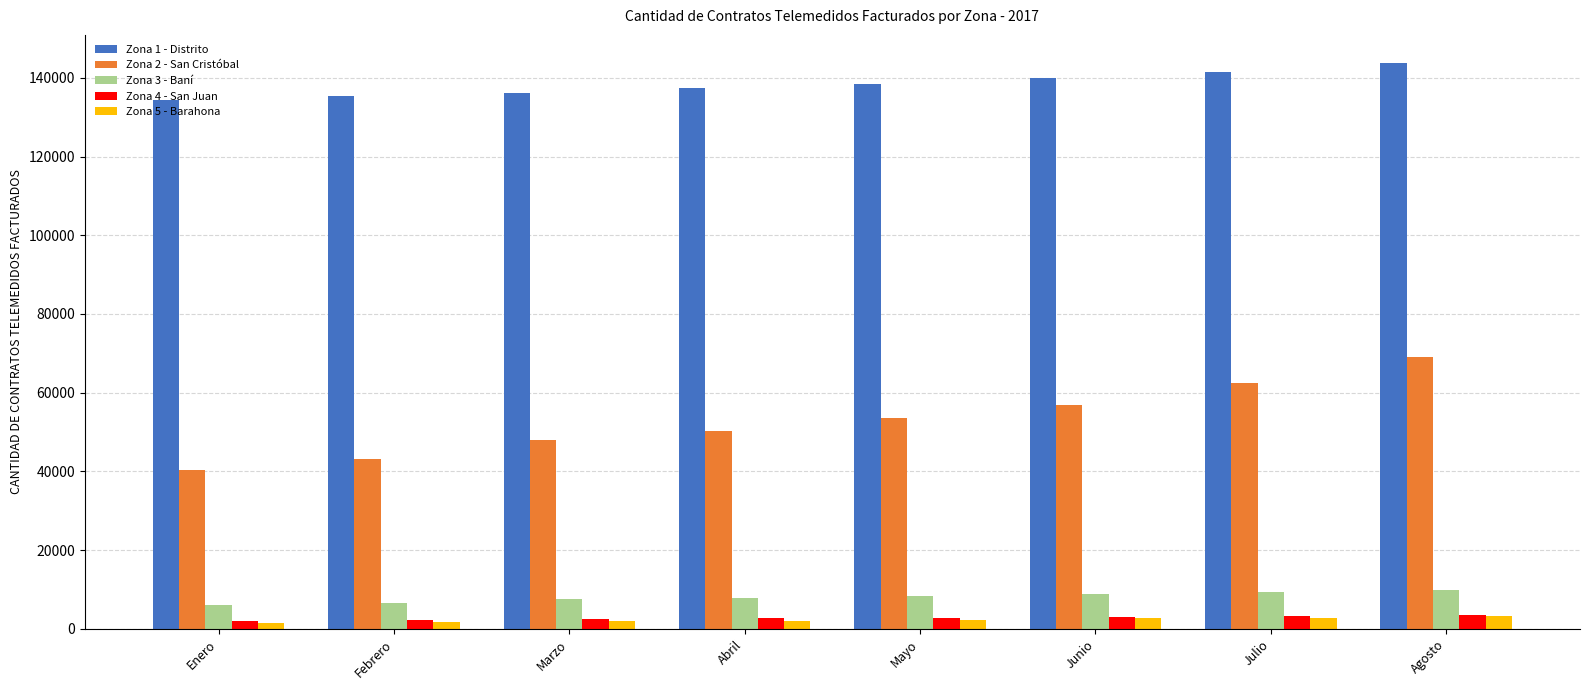

What is the difference between the maximum and minimum values in the Zona 2 - San Cristóbal series?

28716